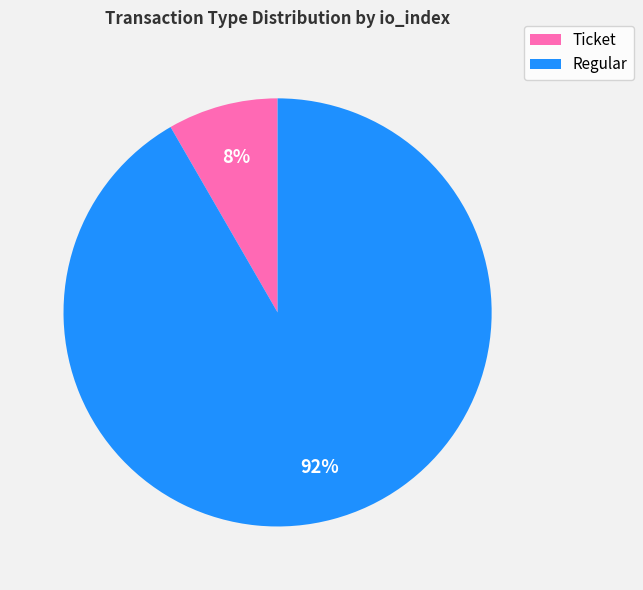

Which slice represents more than half of the pie?

Regular